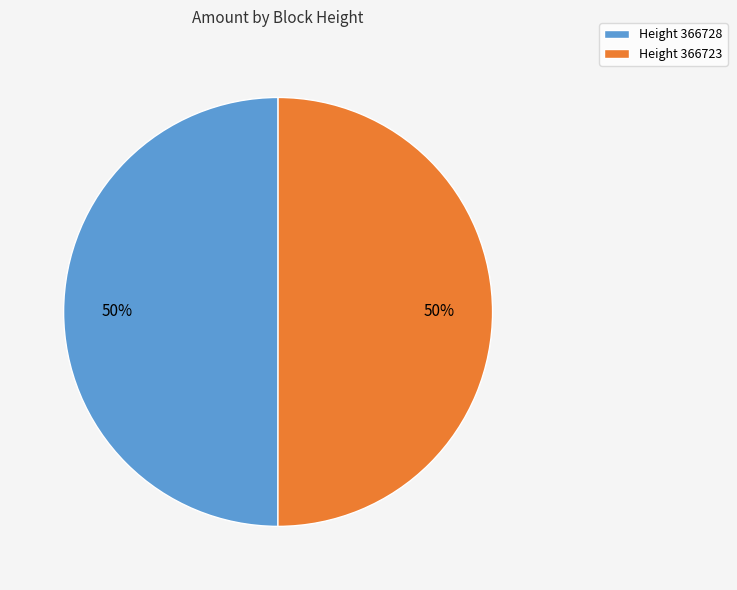

Approximately how many times larger is the value at Height 366723 compared to Height 366728?

1.0